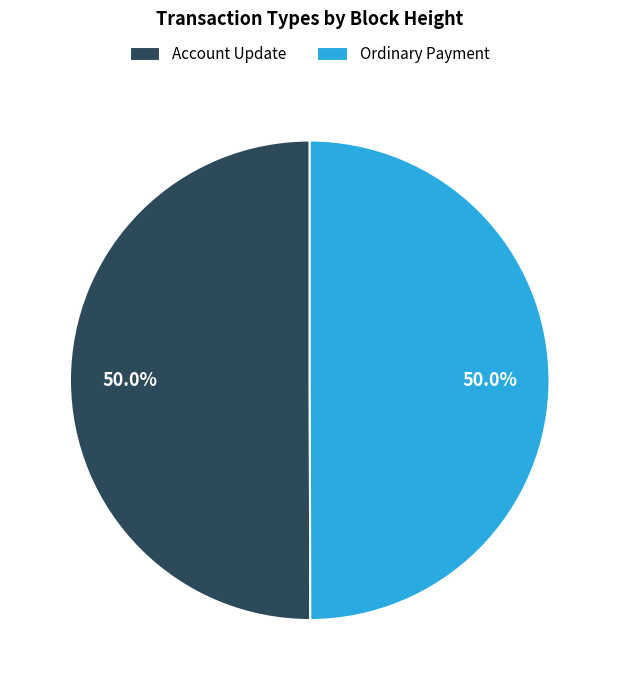

What is the ratio of the value at Ordinary Payment to the value at Account Update?

1.0